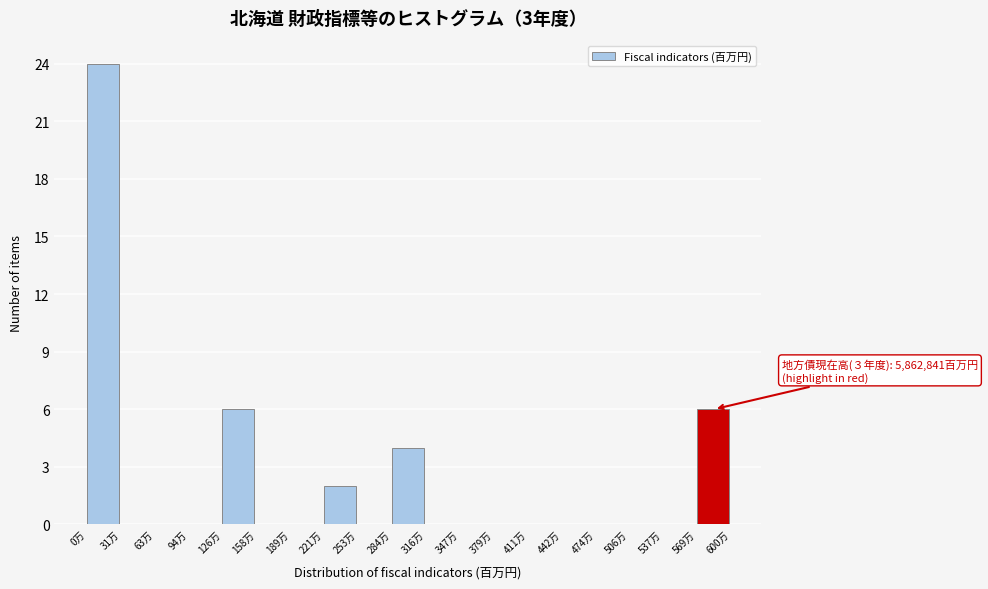

Reading right to left, what are all the values shown in this chart?

569万=6	537万=0	506万=0	474万=0	442万=0	411万=0	379万=0	347万=0	316万=0	284万=4	253万=0	221万=2	189万=0	158万=0	126万=6	94万=0	63万=0	31万=0	0万=24